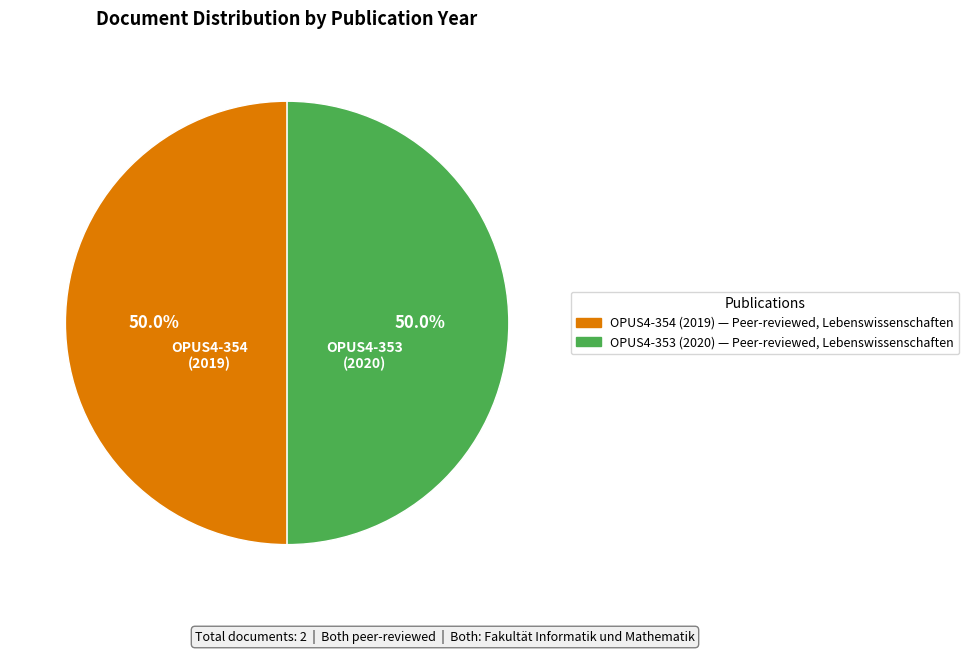

Approximately how many times larger is the value at OPUS4-353 (2020) compared to OPUS4-354 (2019)?

1.0